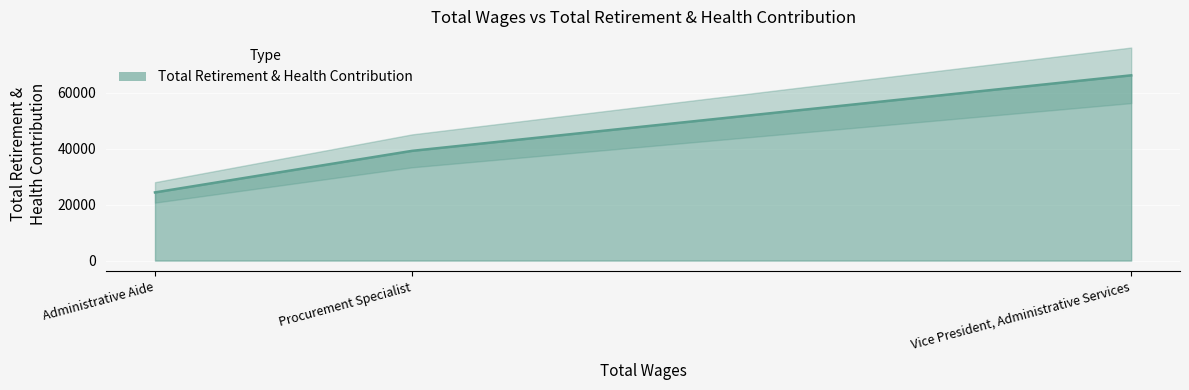

What value does the data have at Vice President, Administrative Services, to the nearest 10?

66230